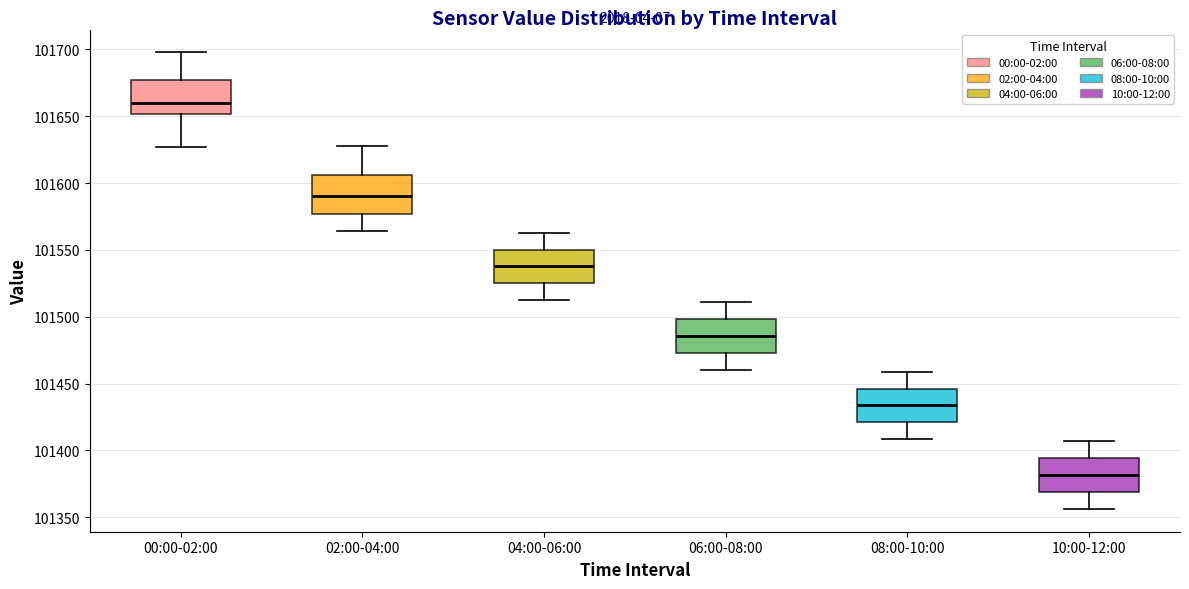

Where is the upper edge of the box for 02:00-04:00 on the y-axis? The values are not printed on the chart, so give them approximately, as read against the axis.

101605